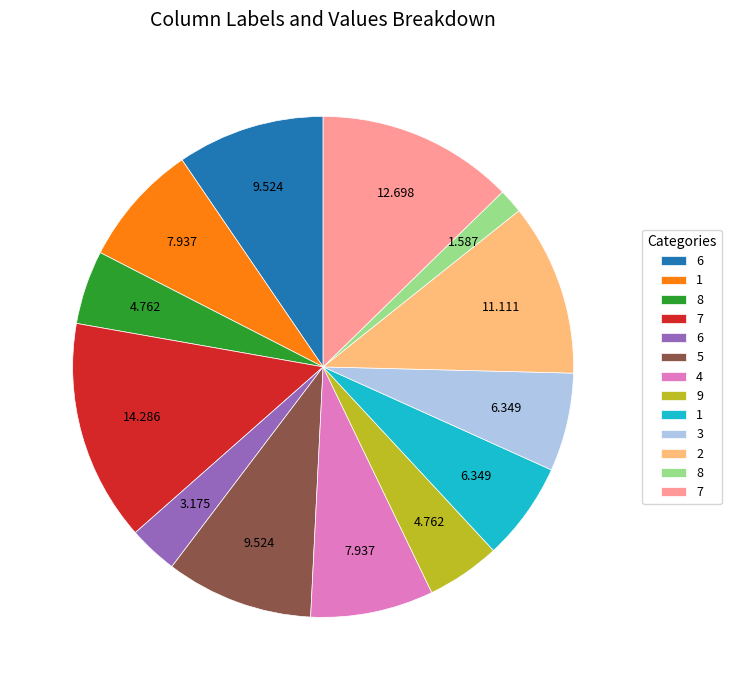

Is there any slice that represents more than half of the pie?

No